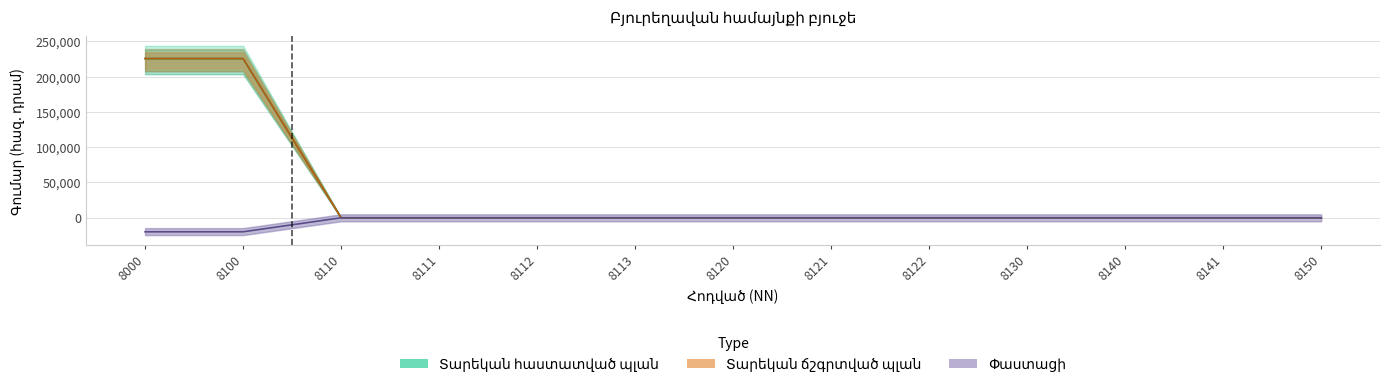

What is the sum of the Փաստացի values at 8100 and 8113?

225607.2